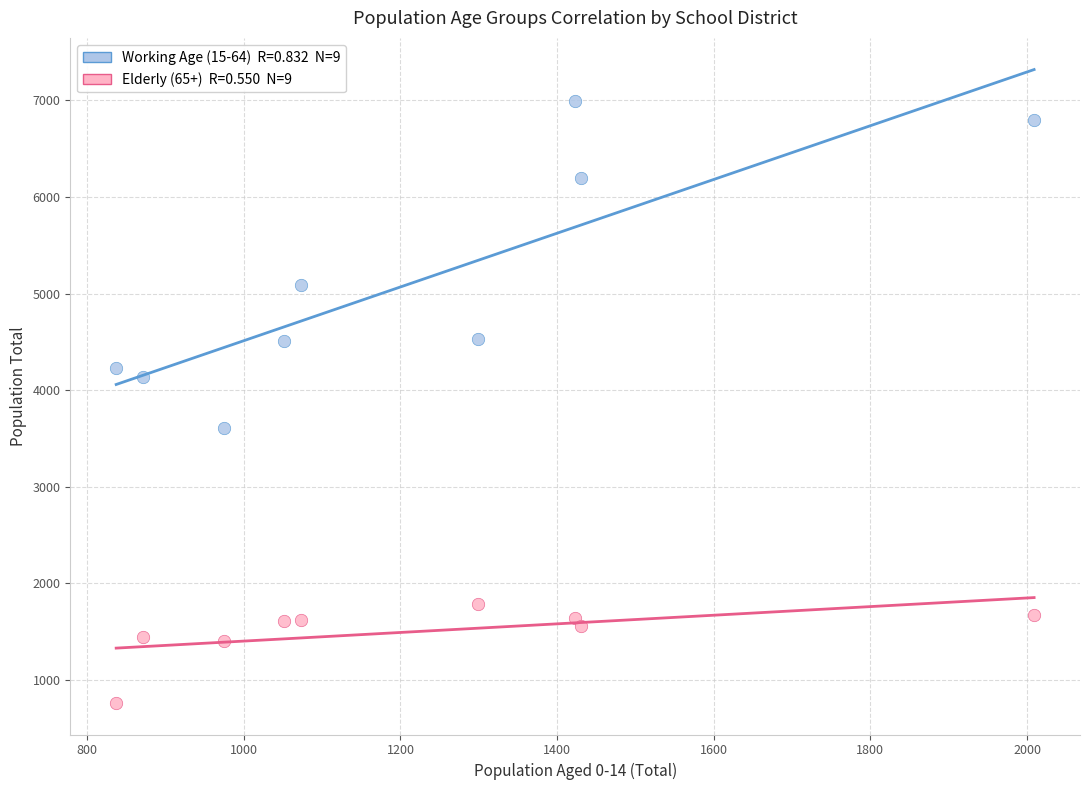

Across all data points, what is the range of X values (max minus min)?

1172